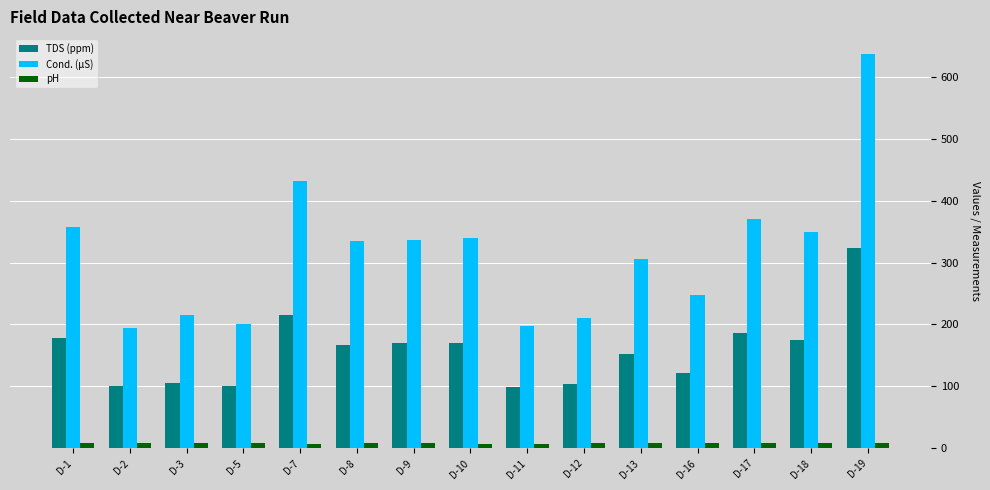

Rank the series at D-19 from lowest to highest value.

pH, TDS (ppm), Cond. (µS)